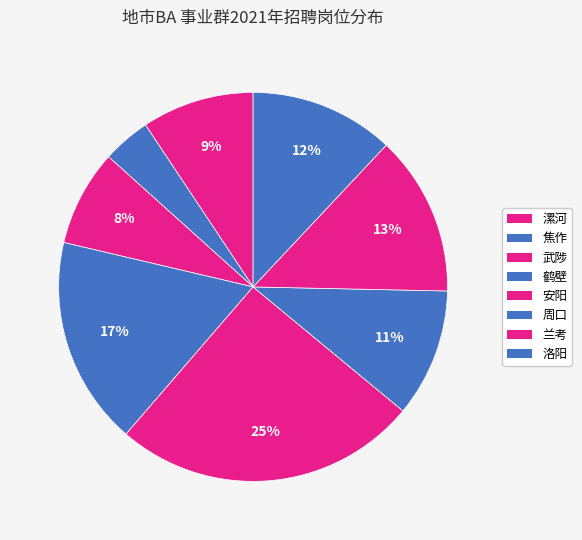

Which slice is the smallest?

焦作